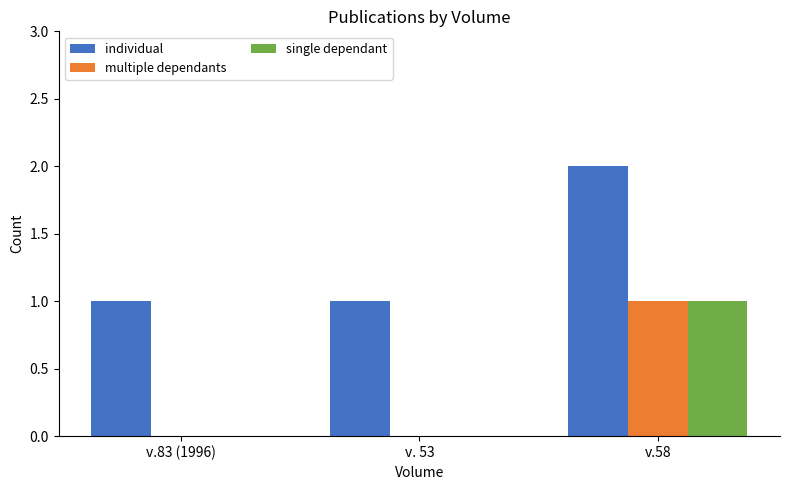

Is it true that single dependant equals 0 at v.83 (1996)?

True